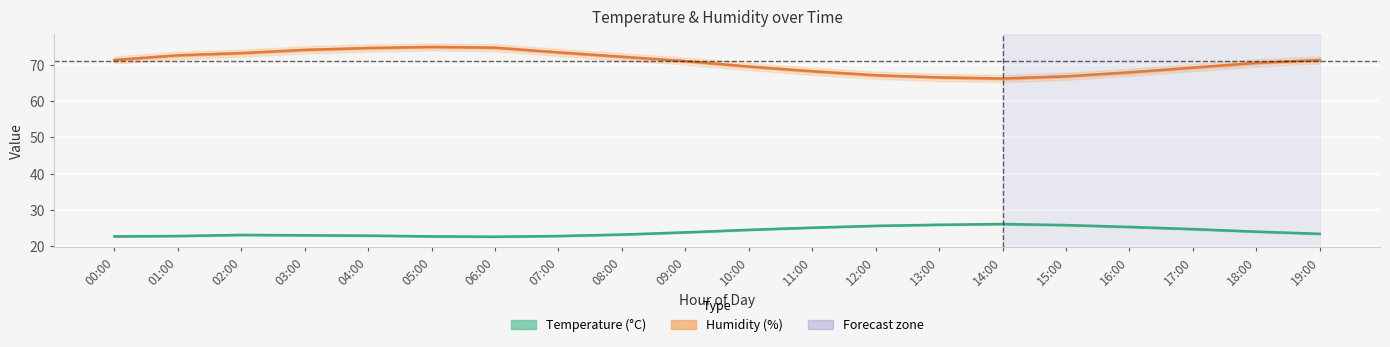

What is the maximum value shown in the chart?

75.9